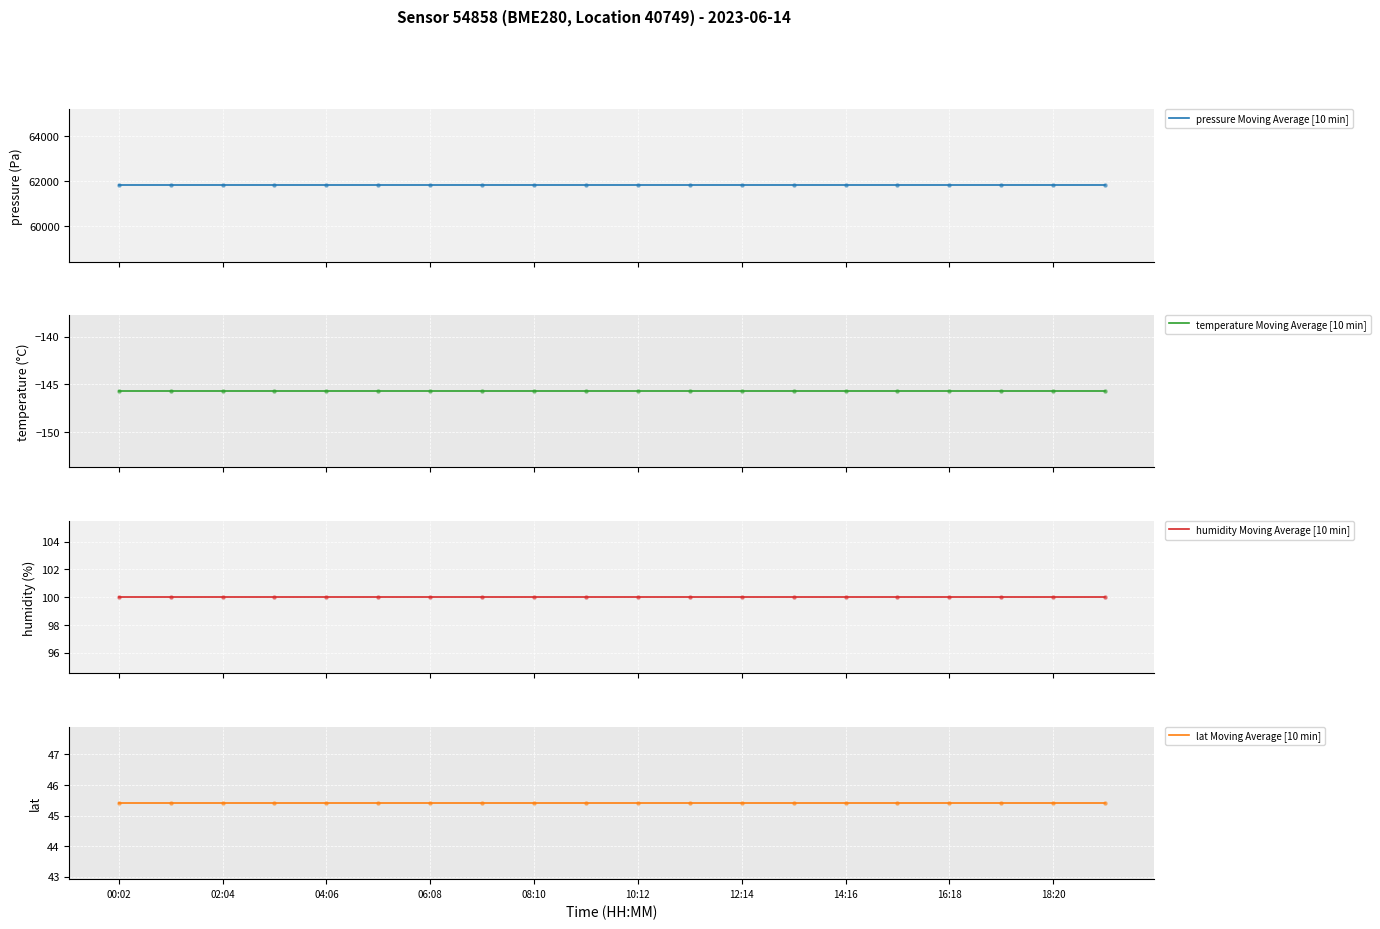

Is the value of lat Moving Average [10 min] at 18:20 greater than the value of temperature Moving Average [10 min] at 14:16?

Yes